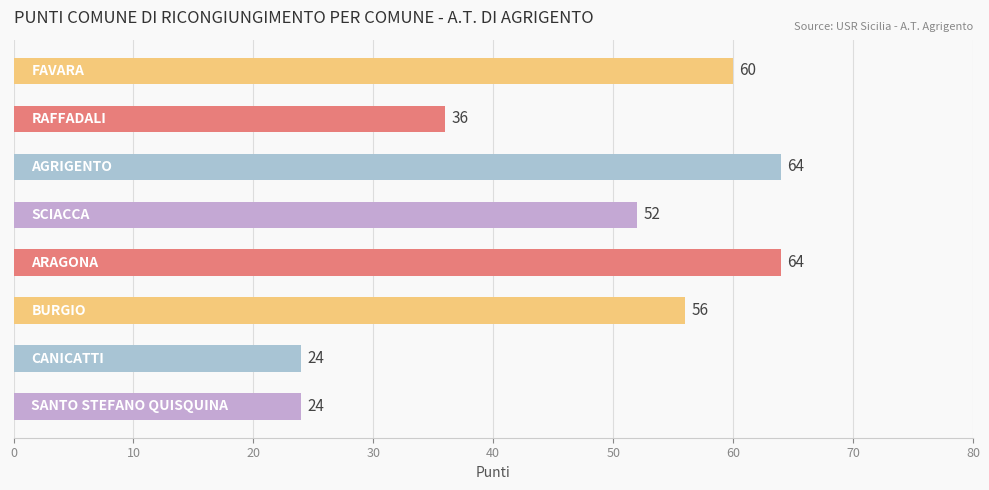

What is the greatest value displayed?

64